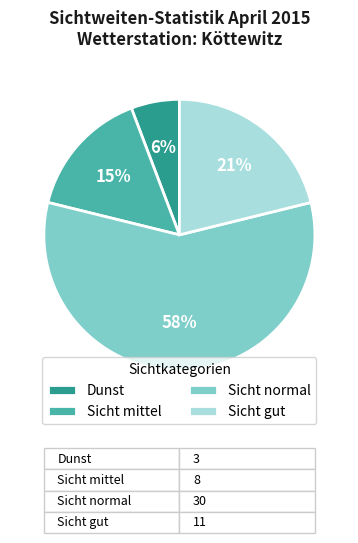

Rank the categories by value from highest to lowest.

Sicht normal, Sicht gut, Sicht mittel, Dunst